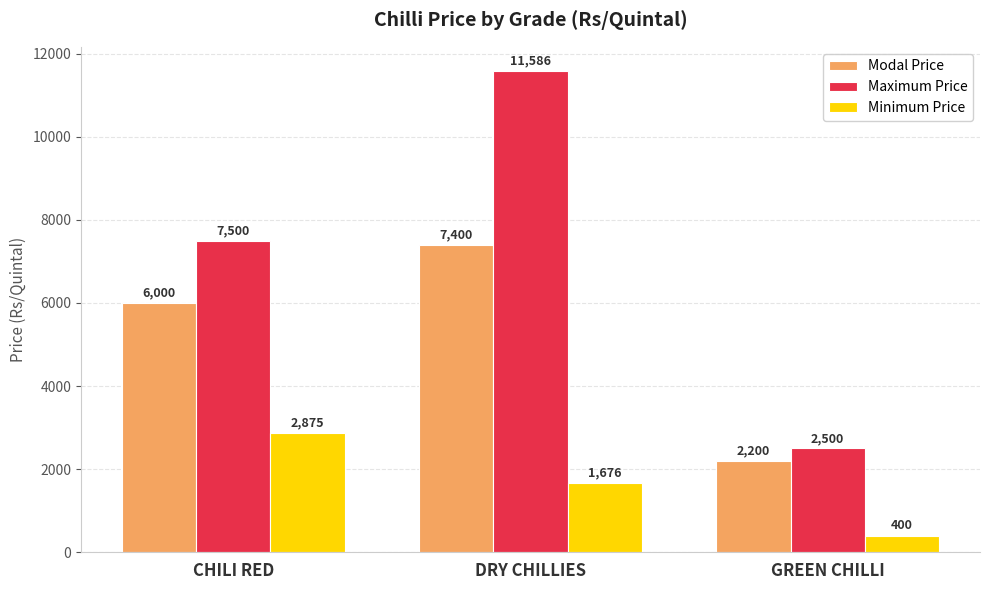

What is the sum of all Modal Price values?

15600